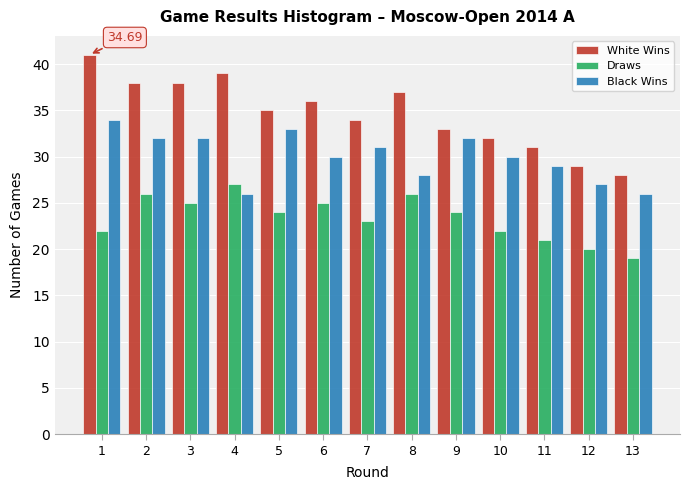

Which series has the largest range (max minus min)?

White Wins